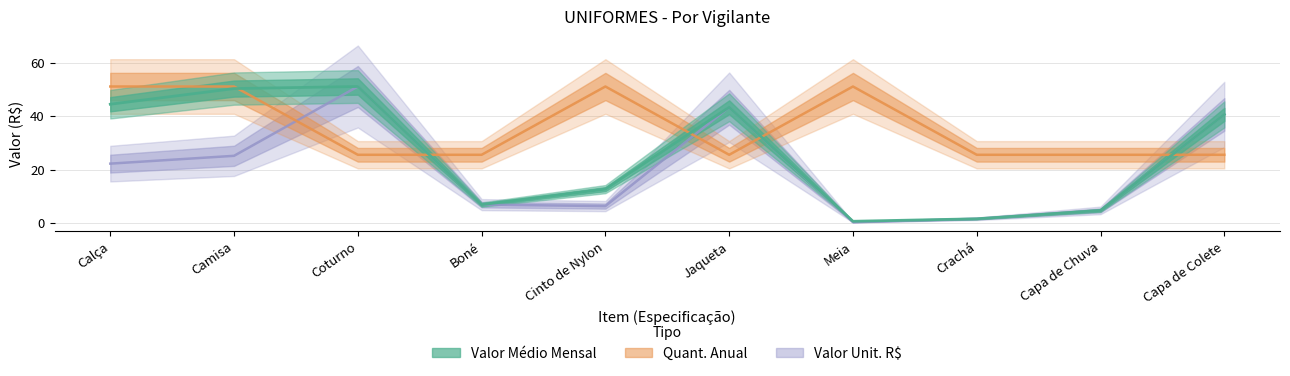

Which series has the largest total across all categories?

Quant. Anual